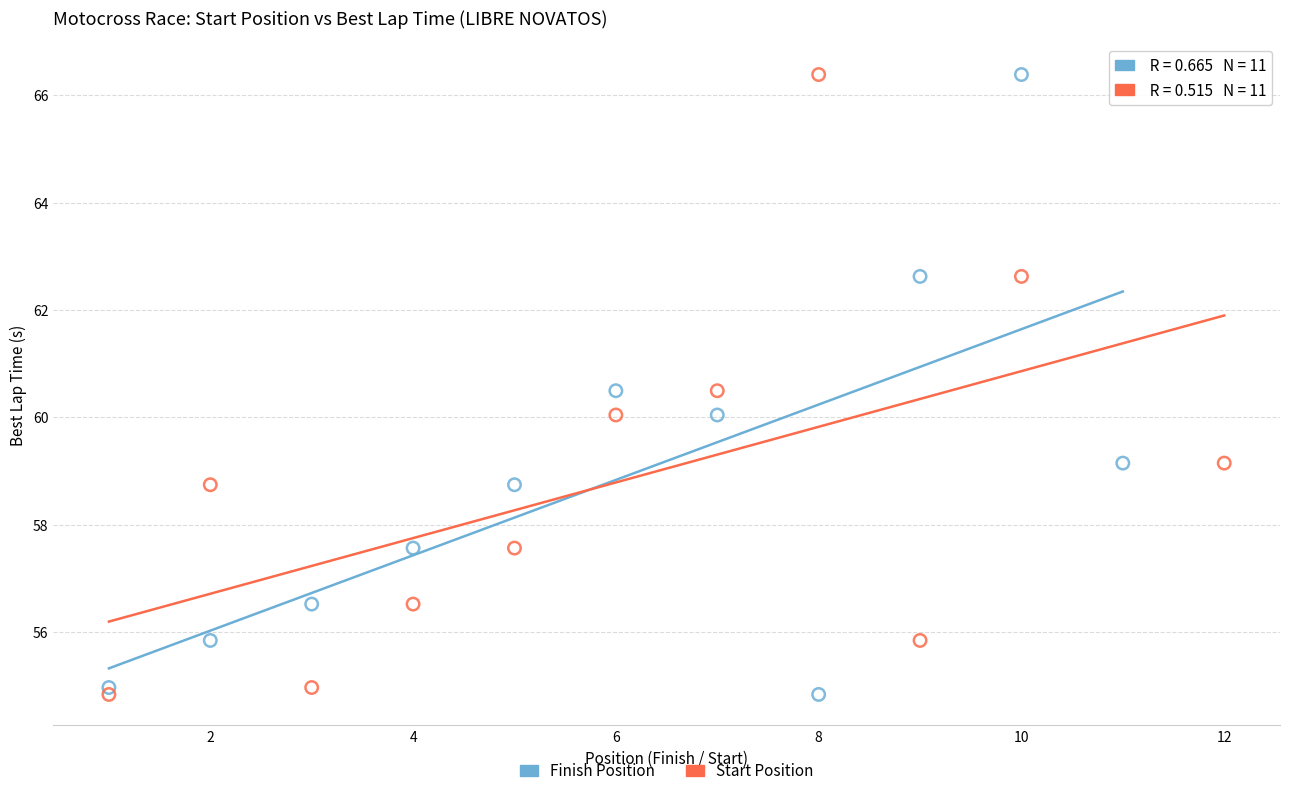

What are all the series names shown in the legend?

Finish Position, Start Position